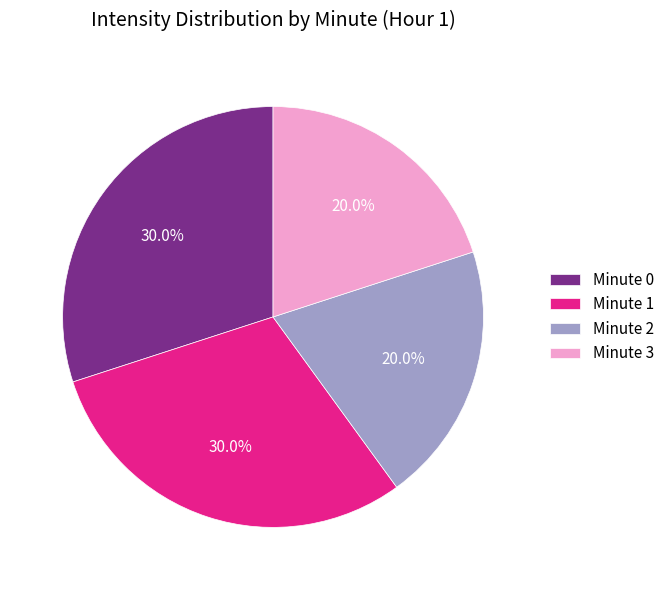

To the nearest percent, what is the average slice percentage?

25%